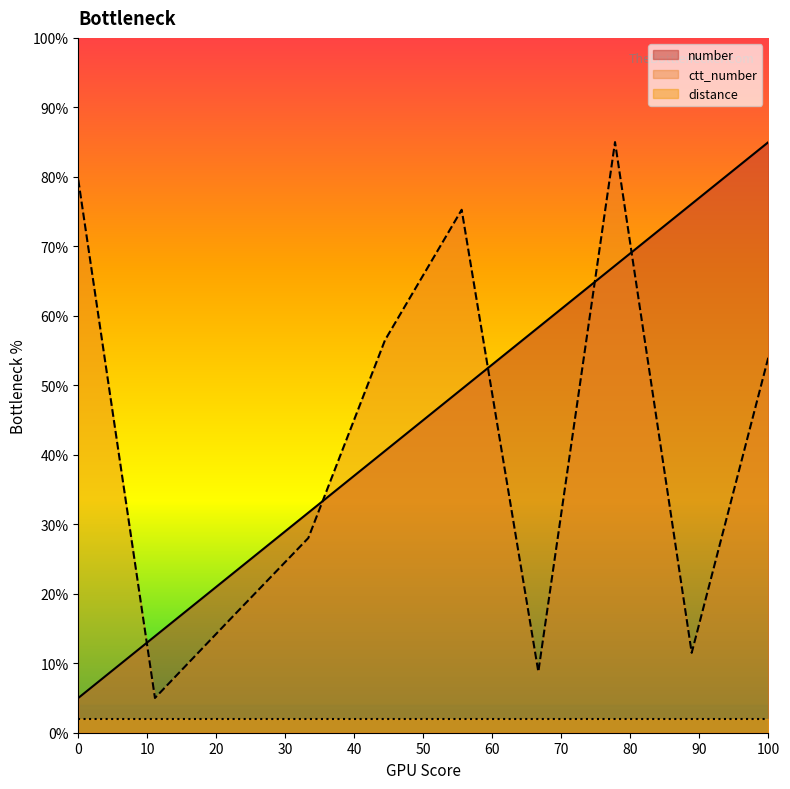

True or false: distance has a value of 2.0 at 100.

True